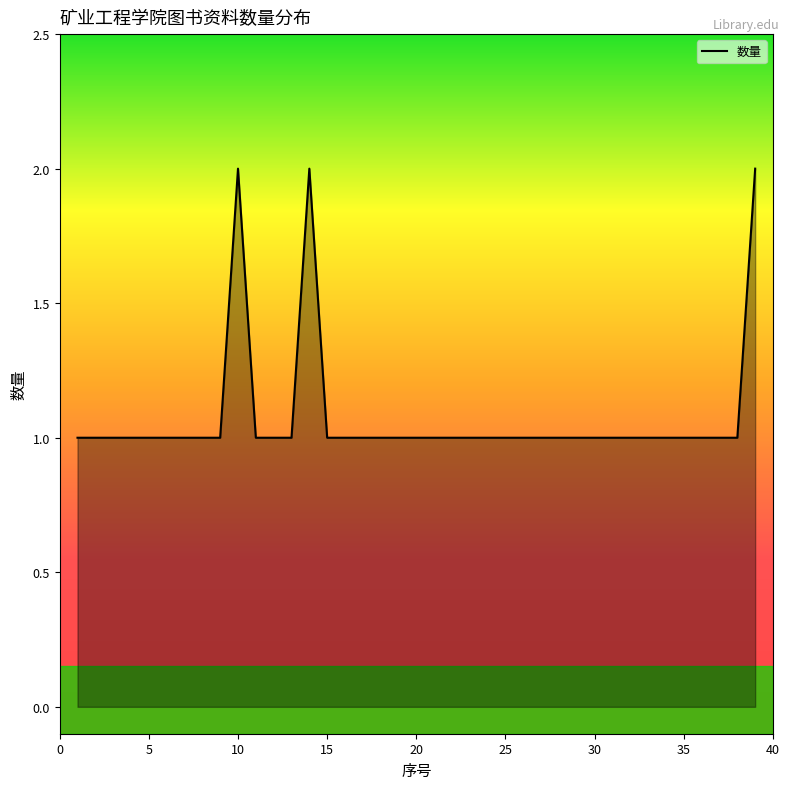

Where is the first local maximum?

10